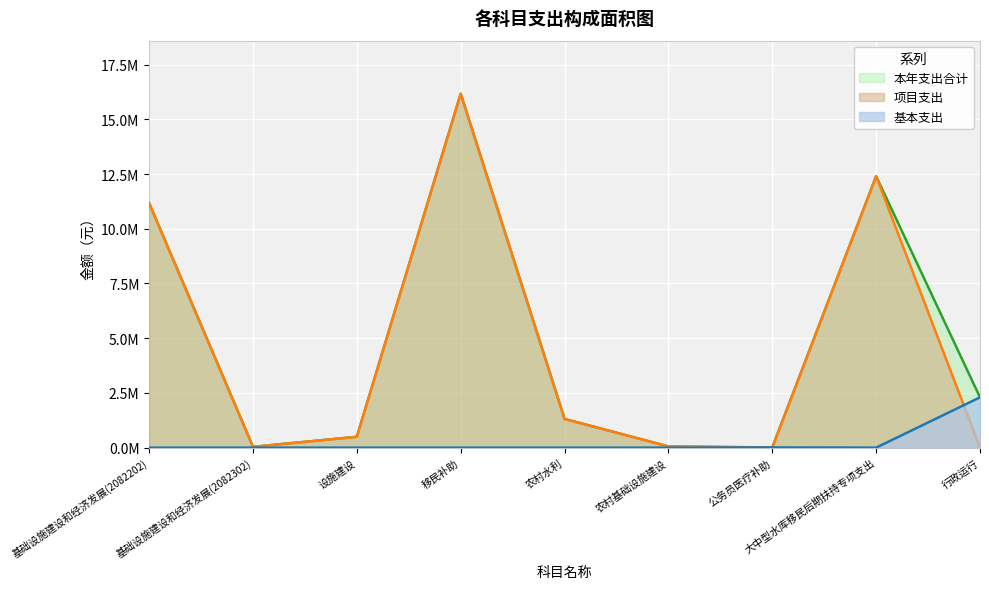

Rank the categories by 项目支出 value from highest to lowest.

移民补助, 大中型水库移民后期扶持专项支出, 基础设施建设和经济发展(2082202), 农村水利, 设施建设, 农村基础设施建设, 基础设施建设和经济发展(2082302), 公务员医疗补助, 行政运行